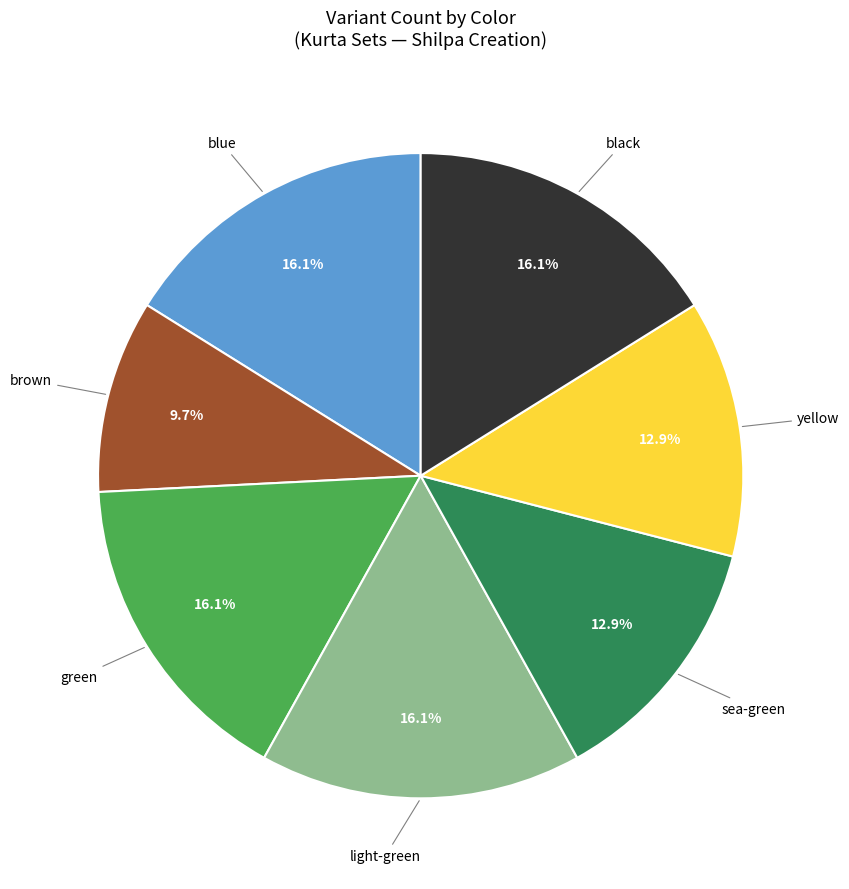

Between light-green and sea-green, which is larger?

light-green